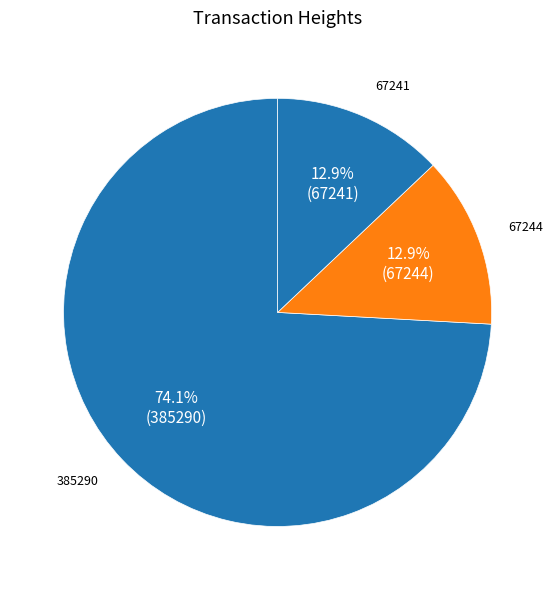

True or false: 67244 accounts for 23% of the total.

False